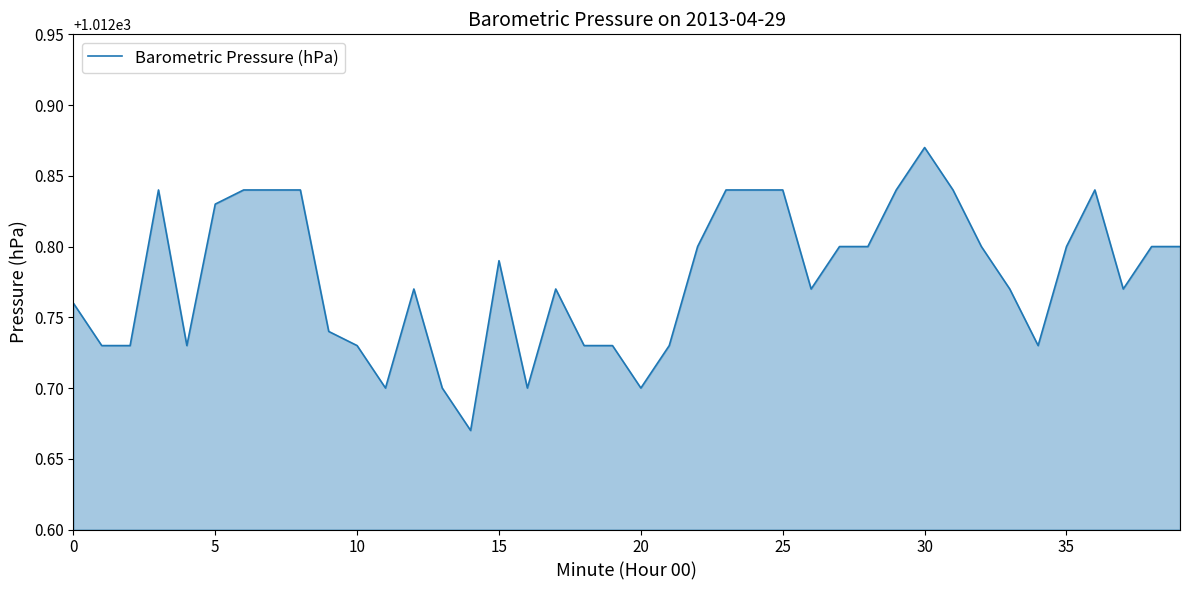

How many points are higher than both their immediate neighbors (excluding endpoints)?

6